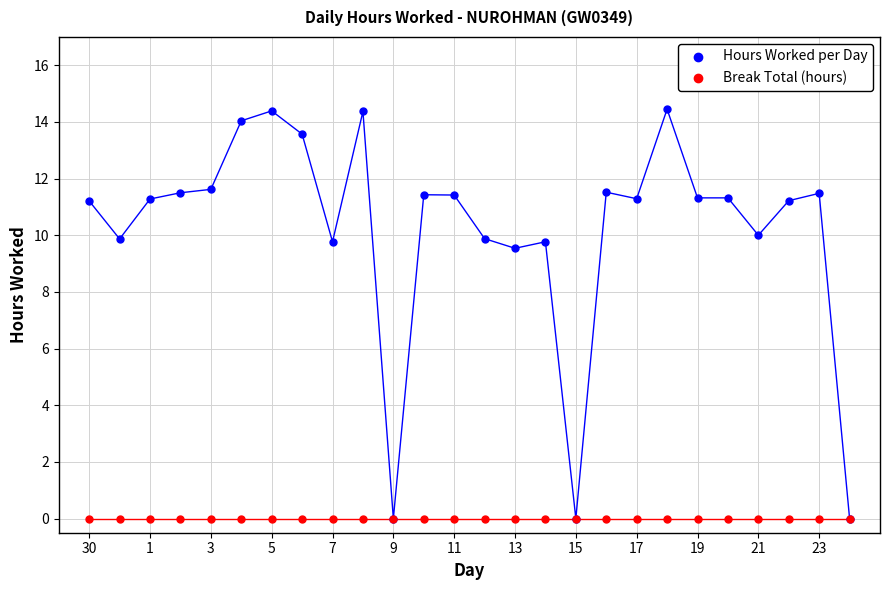

Across all series, what Y value is closest to 7?

9.5